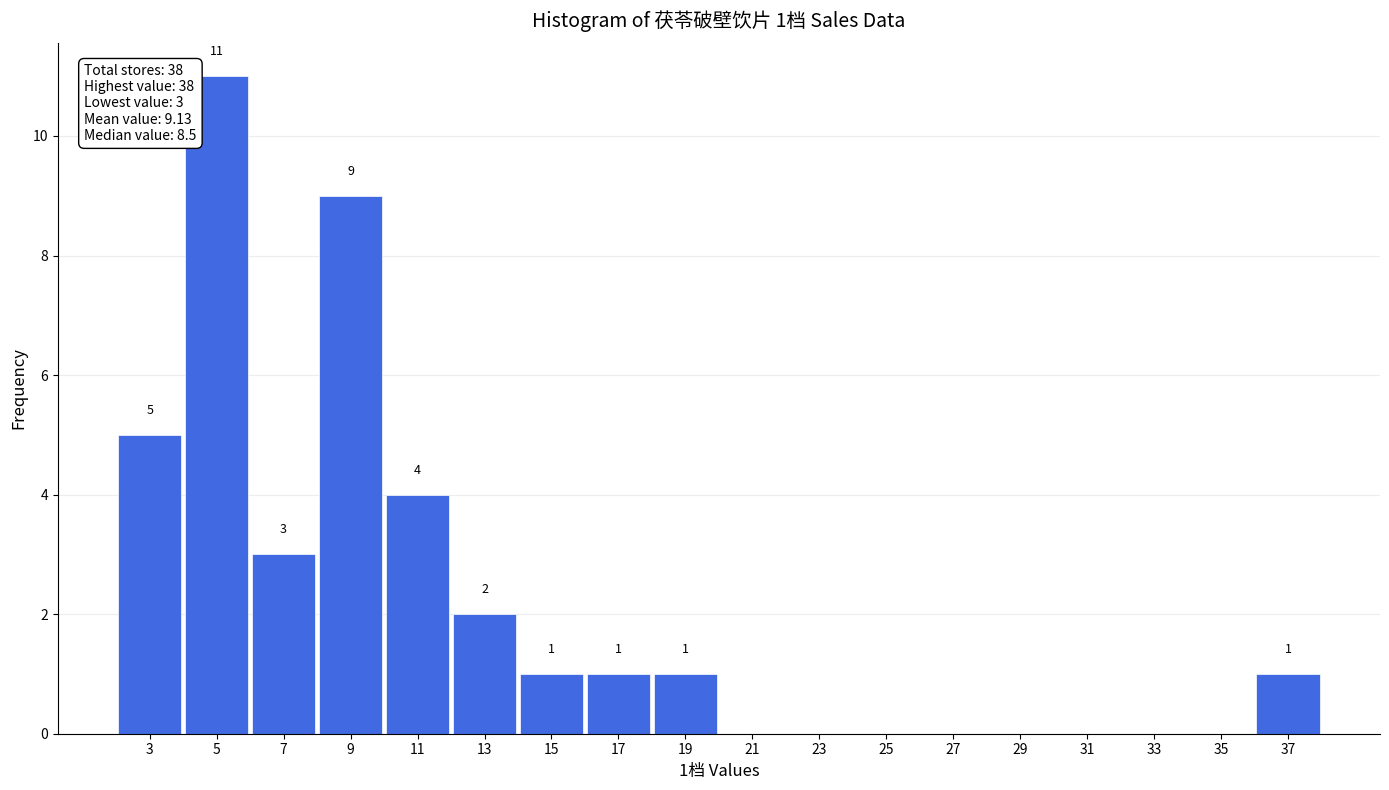

Reading right to left, what are all the values shown in this chart?

37=1	35=0	33=0	31=0	29=0	27=0	25=0	23=0	21=0	19=1	17=1	15=1	13=2	11=4	9=9	7=3	5=11	3=5